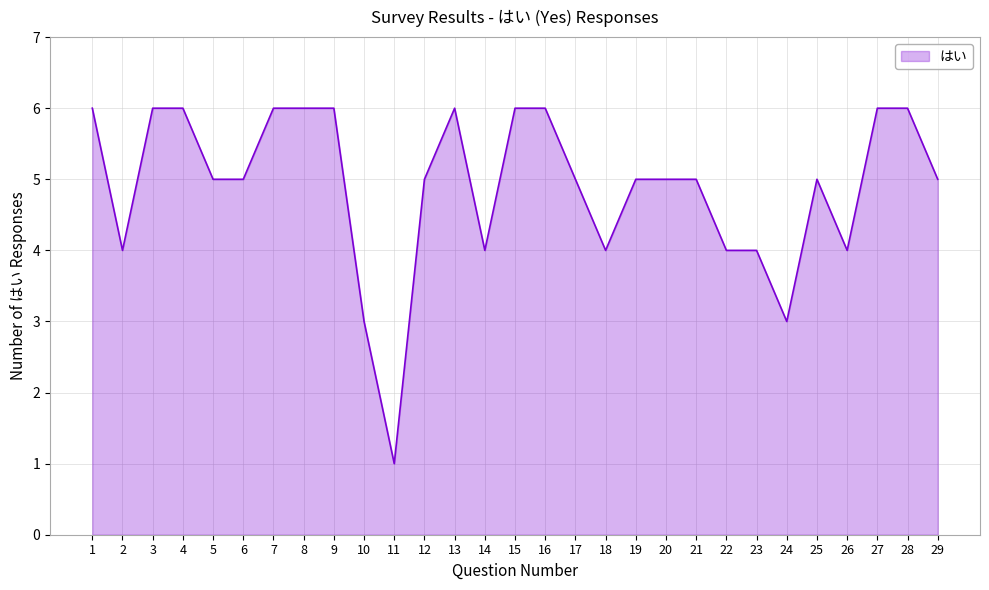

What is the greatest value displayed?

6